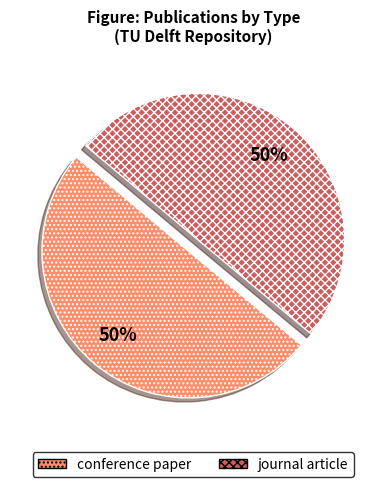

What percentage is the conference paper slice, to the nearest percent?

50%